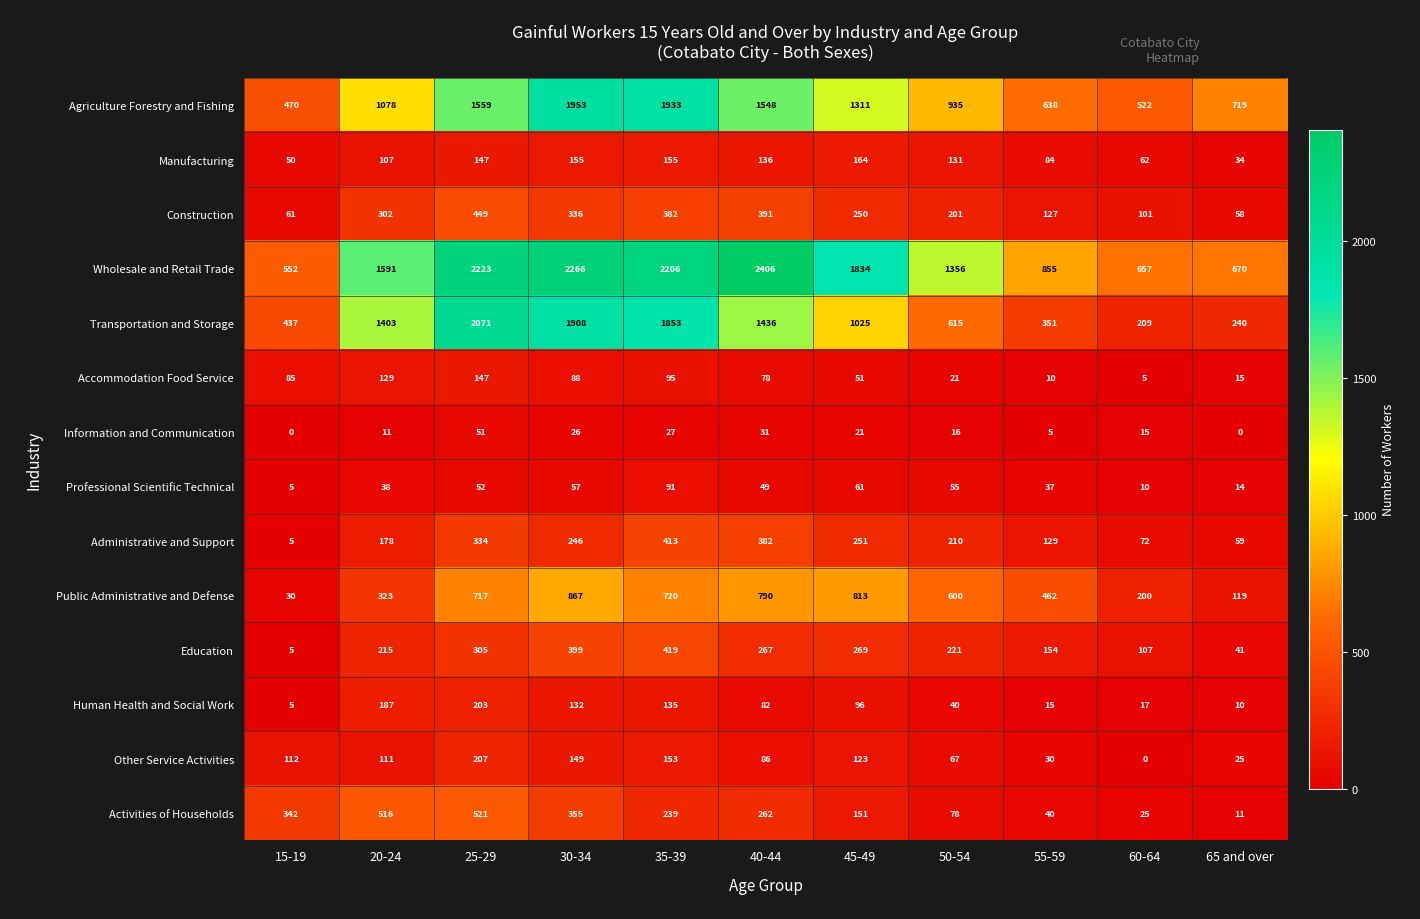

Is it true that Accommodation Food Service equals 78 at 40-44?

True